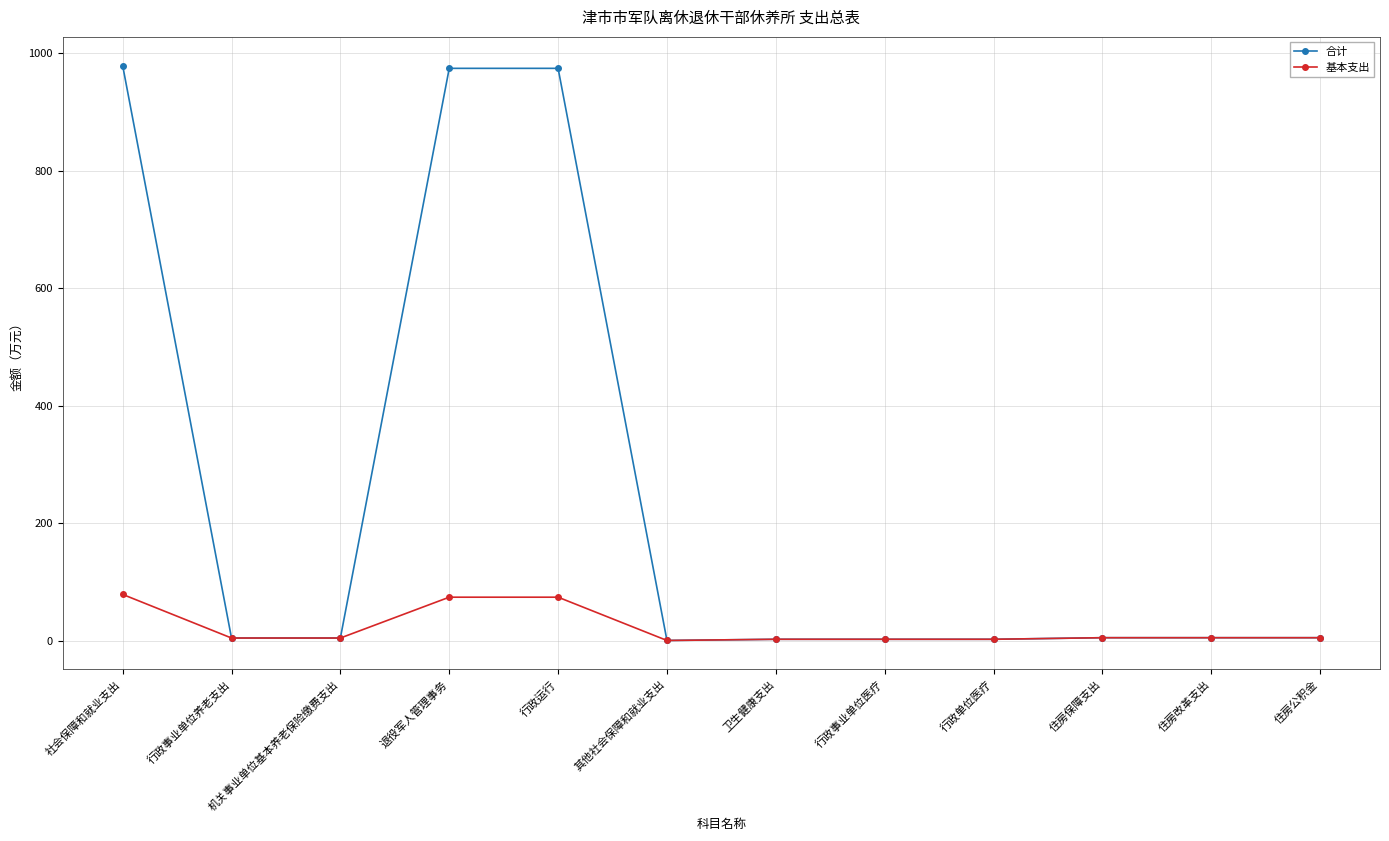

Count the number of categories in the chart.

12